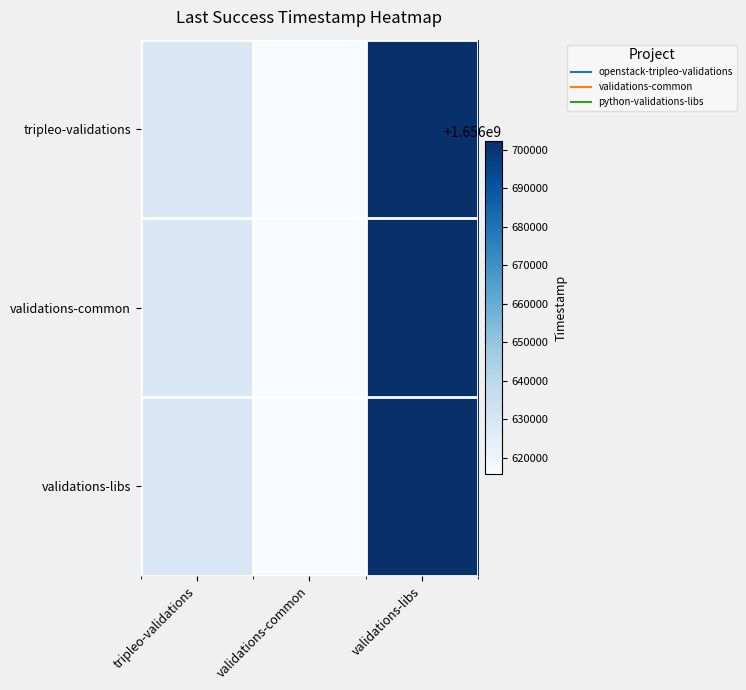

List the series in order of their peak value, highest first.

tripleo-validations, validations-common, validations-libs